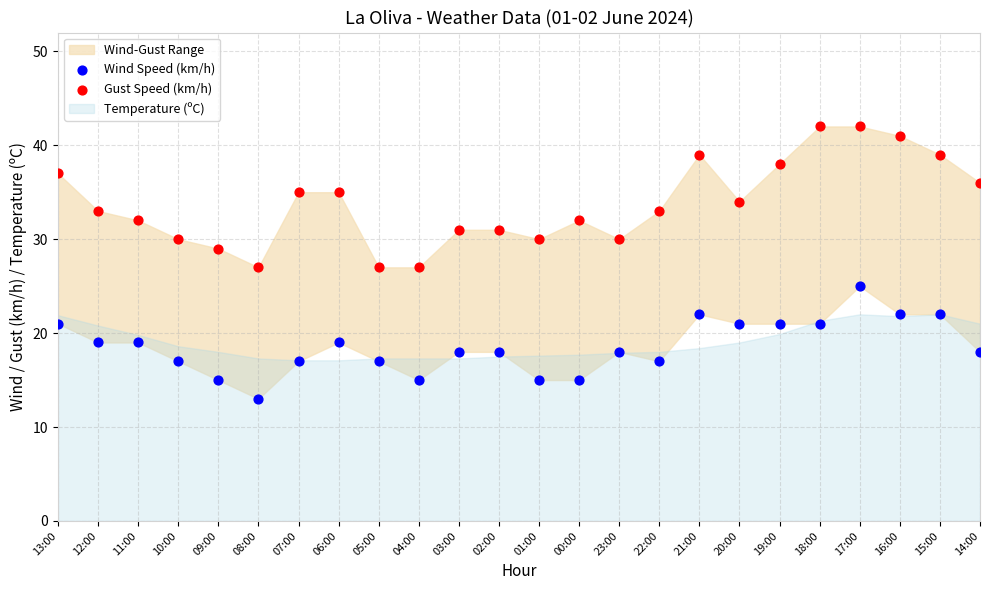

Which series has the largest Y range (max minus min)?

Gust Speed (km/h)